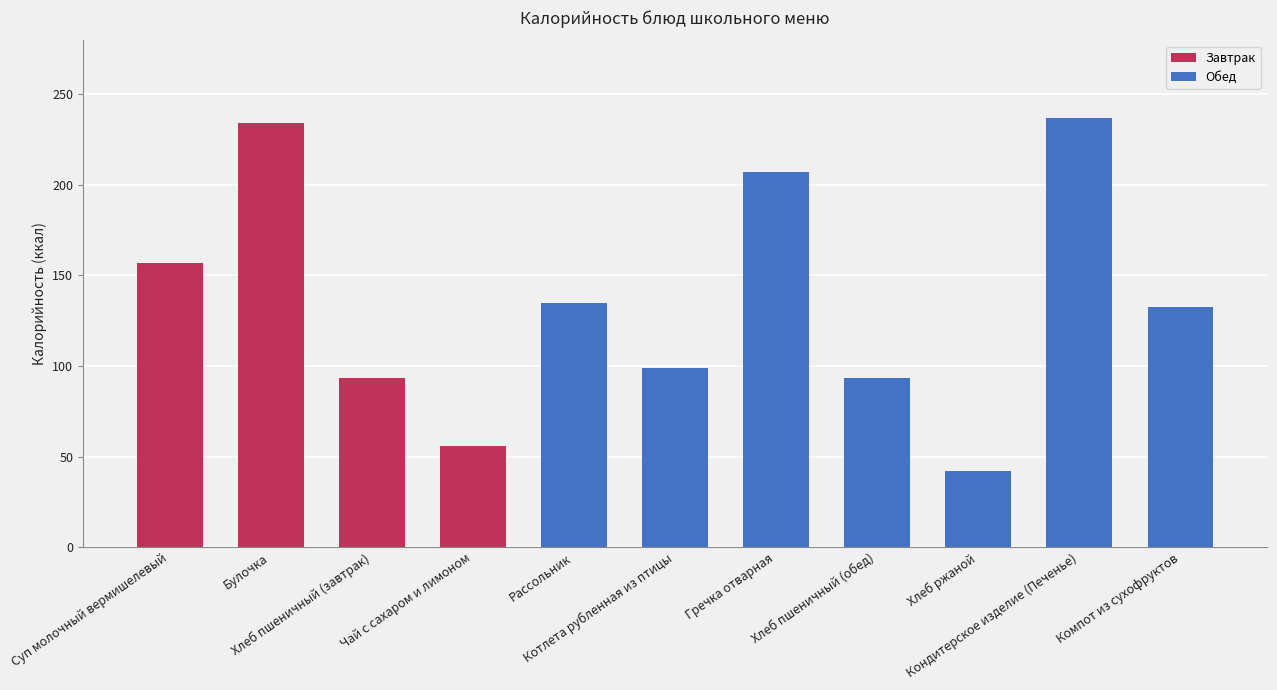

What is the maximum value shown in the chart?

237.0